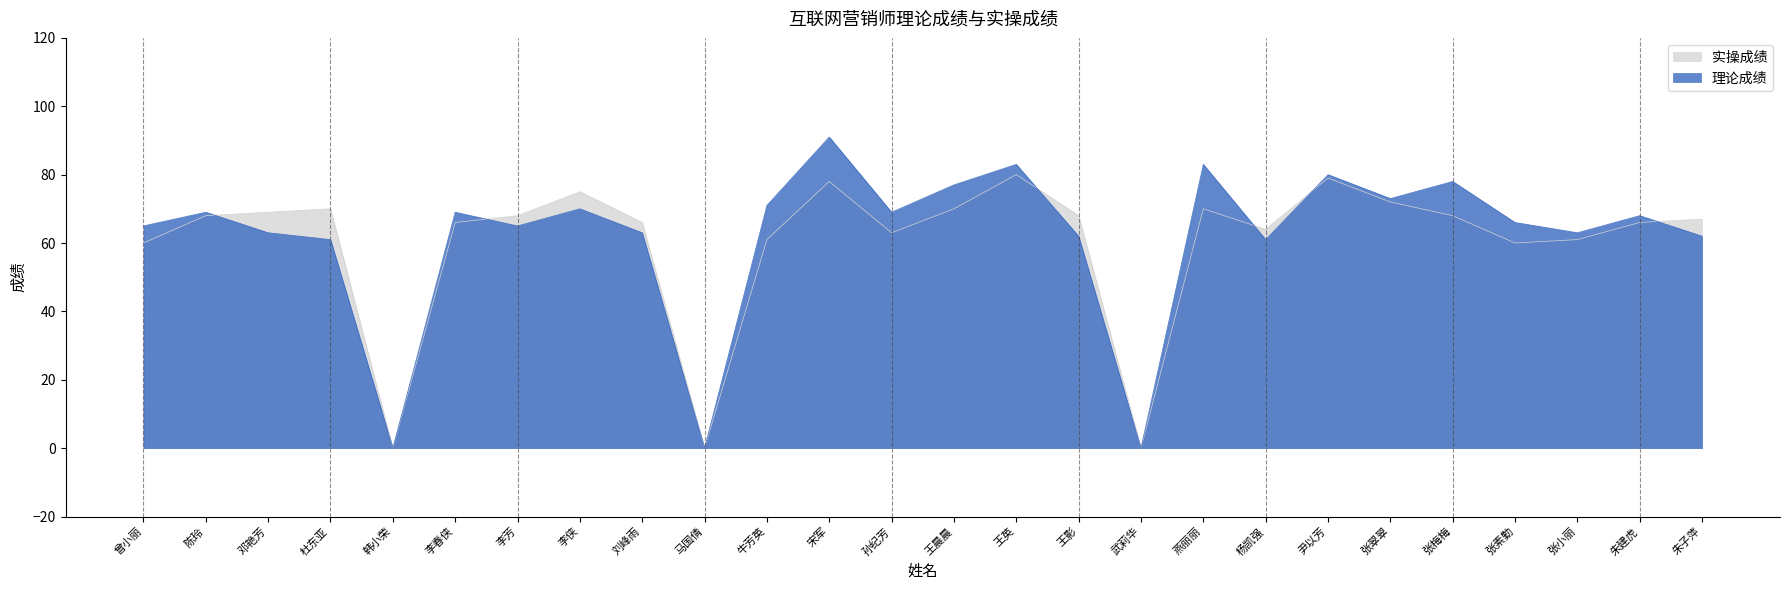

The value of 实操成绩 at 邓艳芳 is 69. True or false?

True